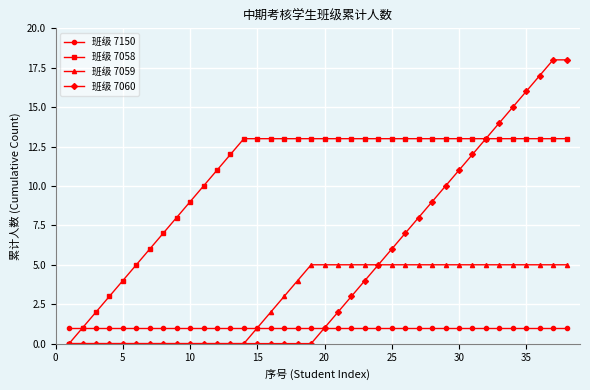

Which series has the largest range (max minus min)?

班级 7060